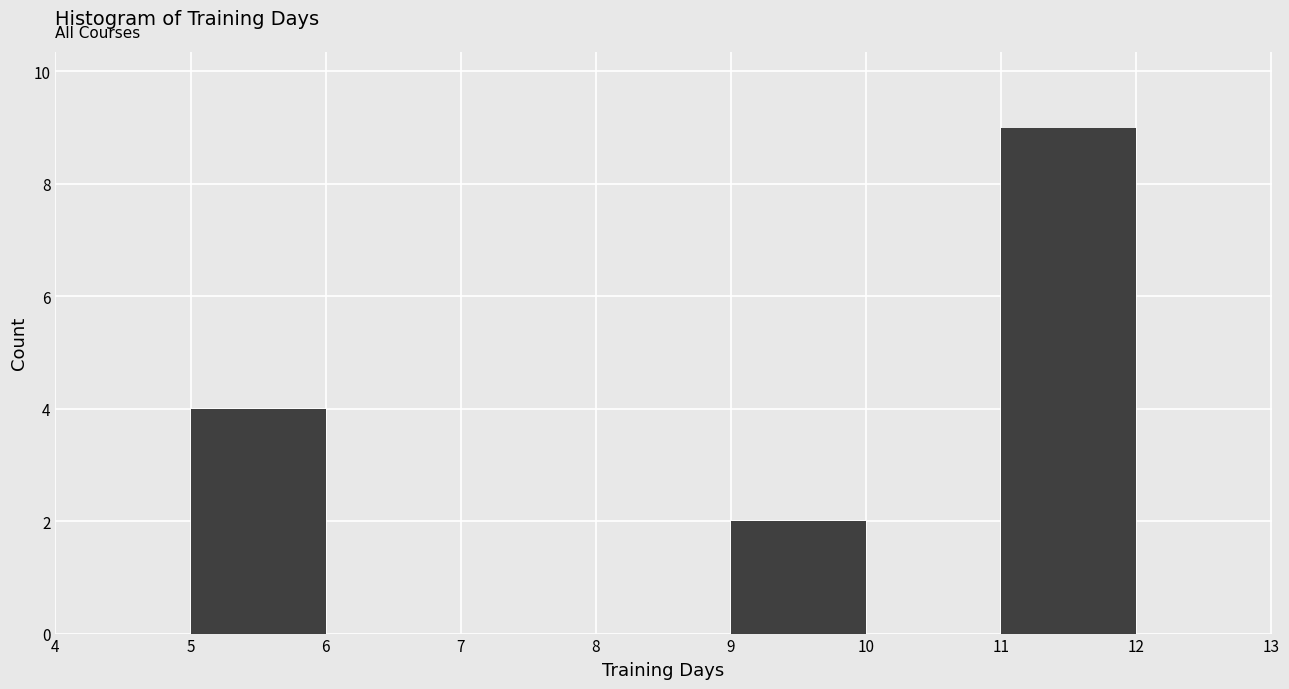

Which range on the x-axis has the tallest bar?

11 to 12